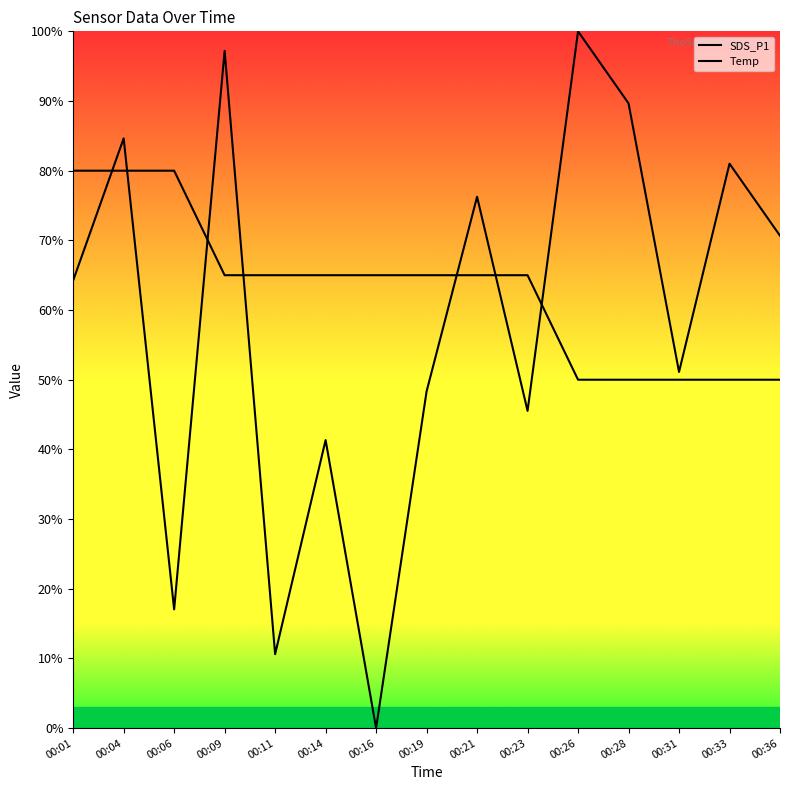

The value of Temp at 00:26 is 80.2. True or false?

False